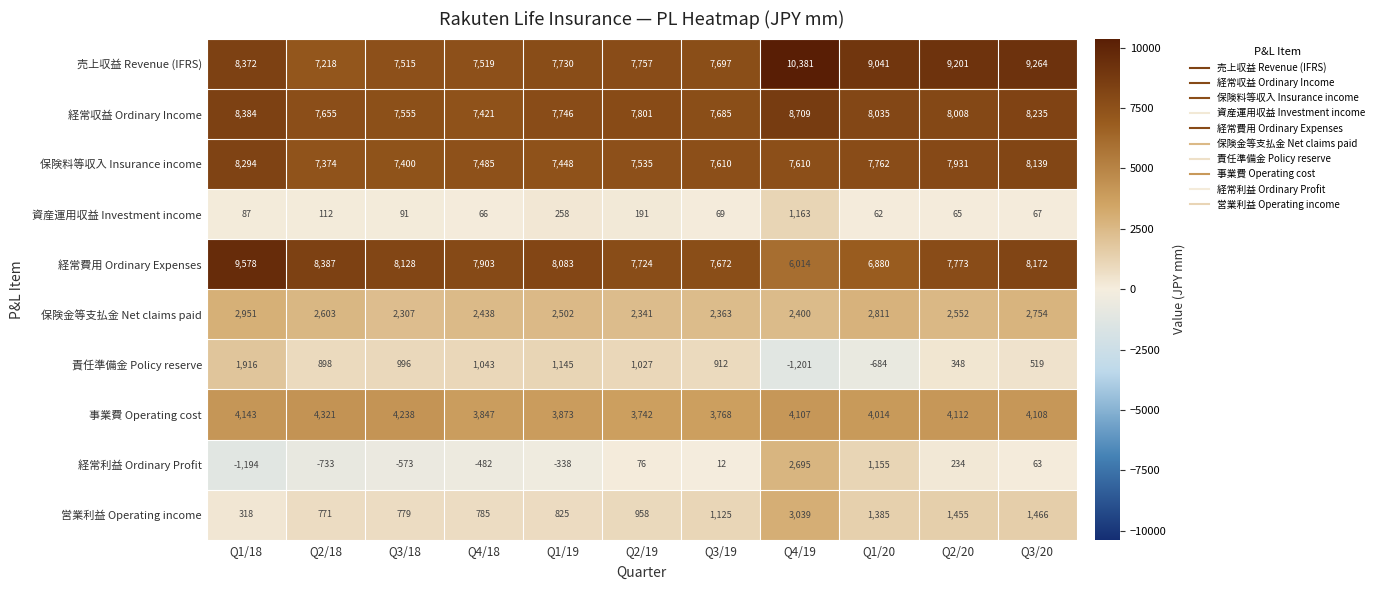

What is the average value of the 事業費 Operating cost series?

4025